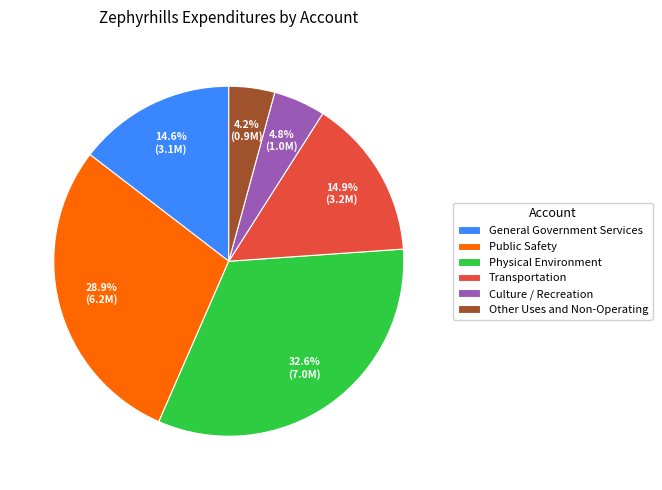

To the nearest percent, what portion does Culture / Recreation represent?

5%